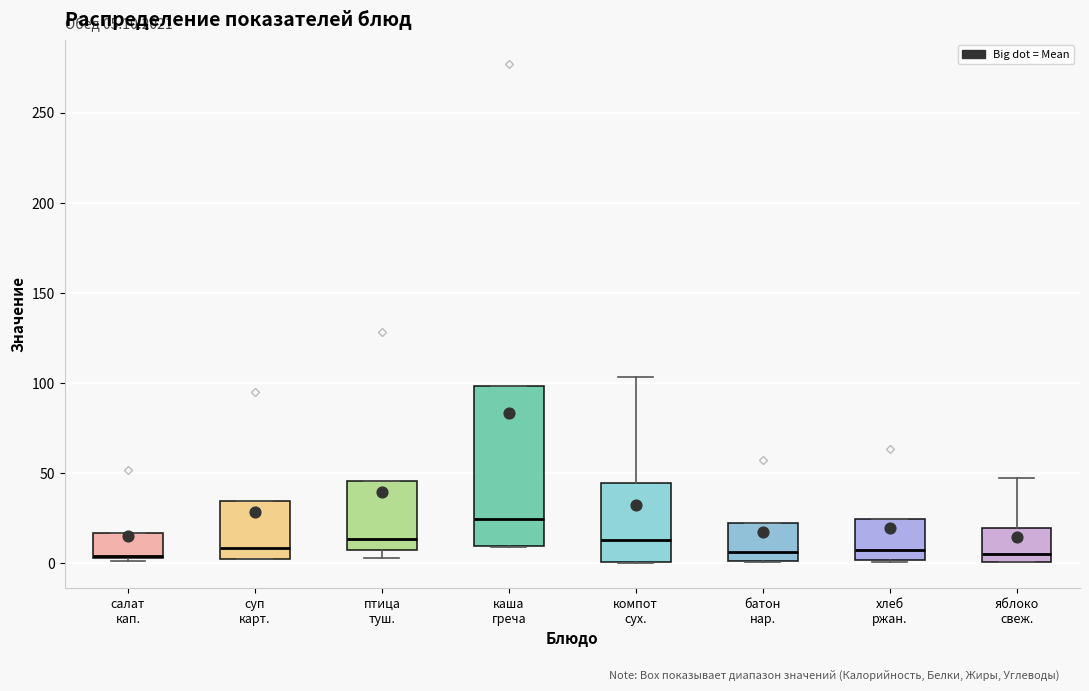

Which box is the tallest, from its lower edge to its upper edge?

каша греча